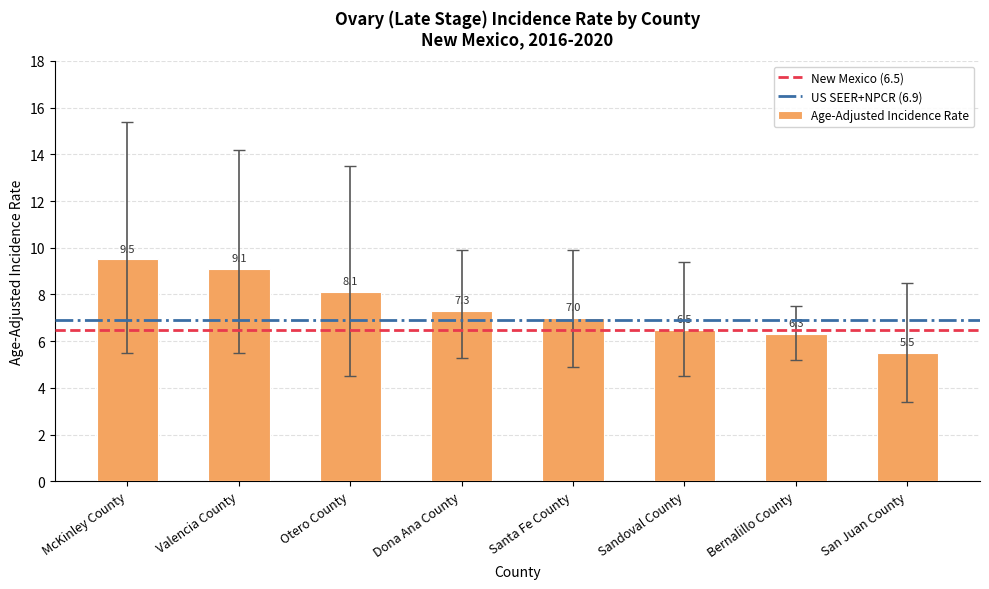

What is the label of the 5th bar from the left?

Santa Fe County